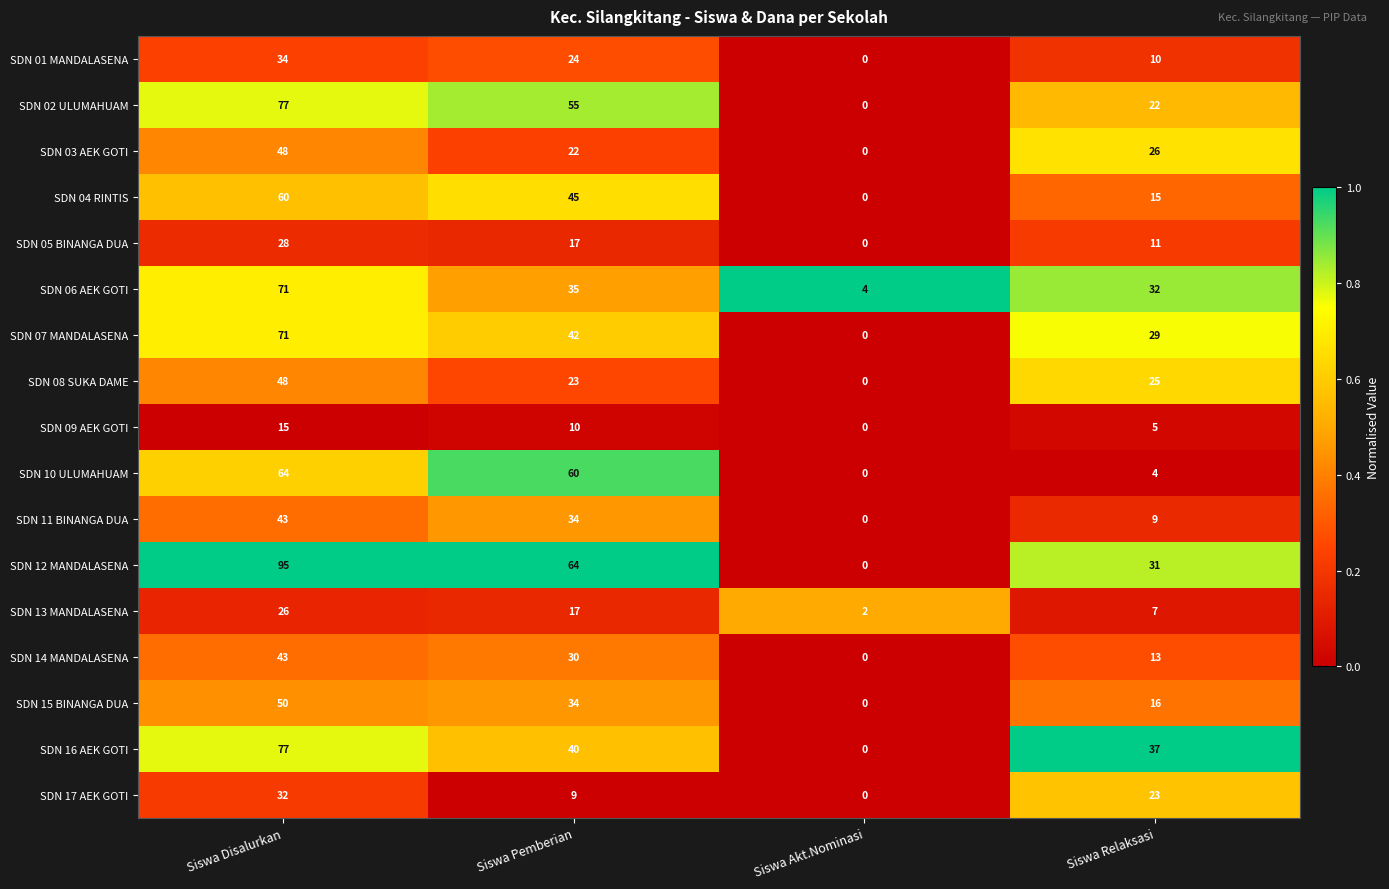

Between Siswa Disalurkan and Siswa Akt.Nominasi, which series saw the biggest shift?

SDN 12 MANDALASENA